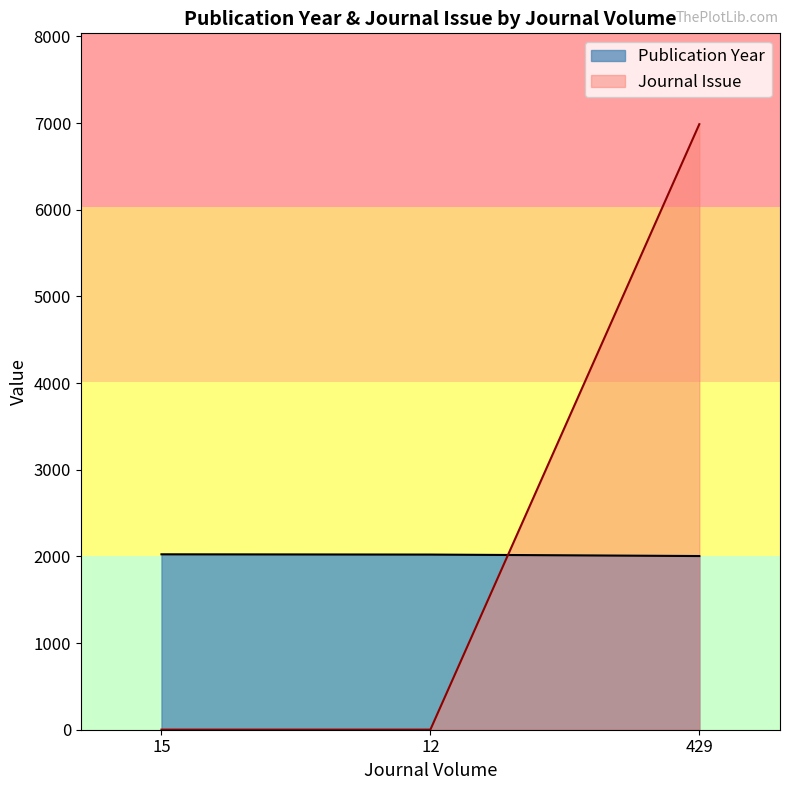

Which series has the widest spread of values?

Journal Issue